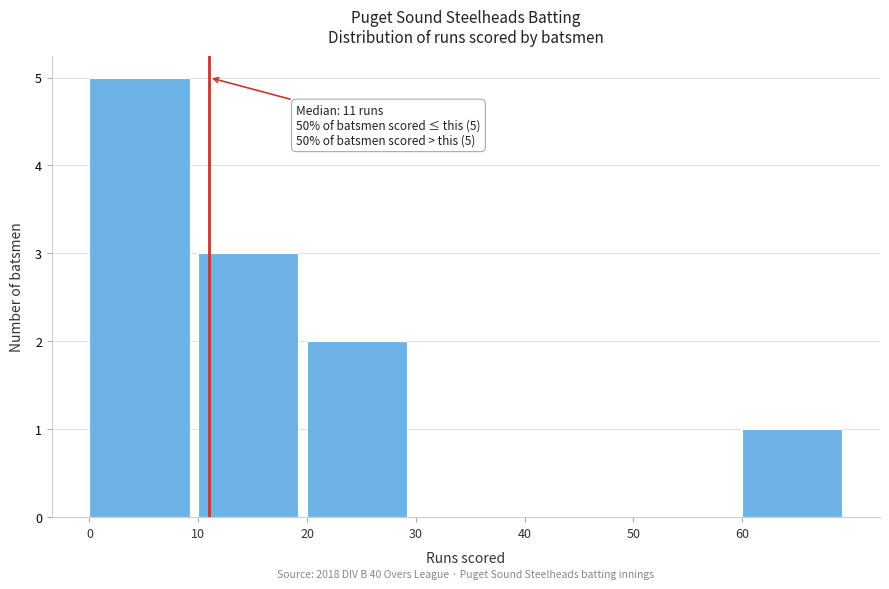

Which range on the x-axis has the tallest bar?

0 to 10